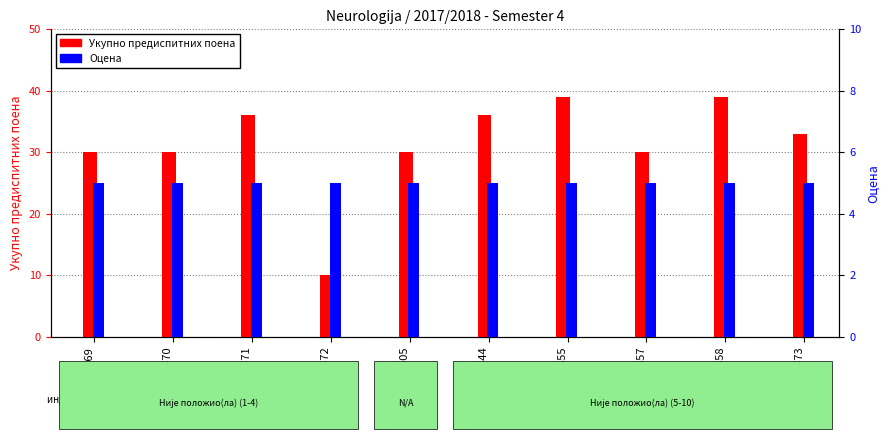

Which series changed the most between 3471 and 3555?

Укупно предиспитних поена